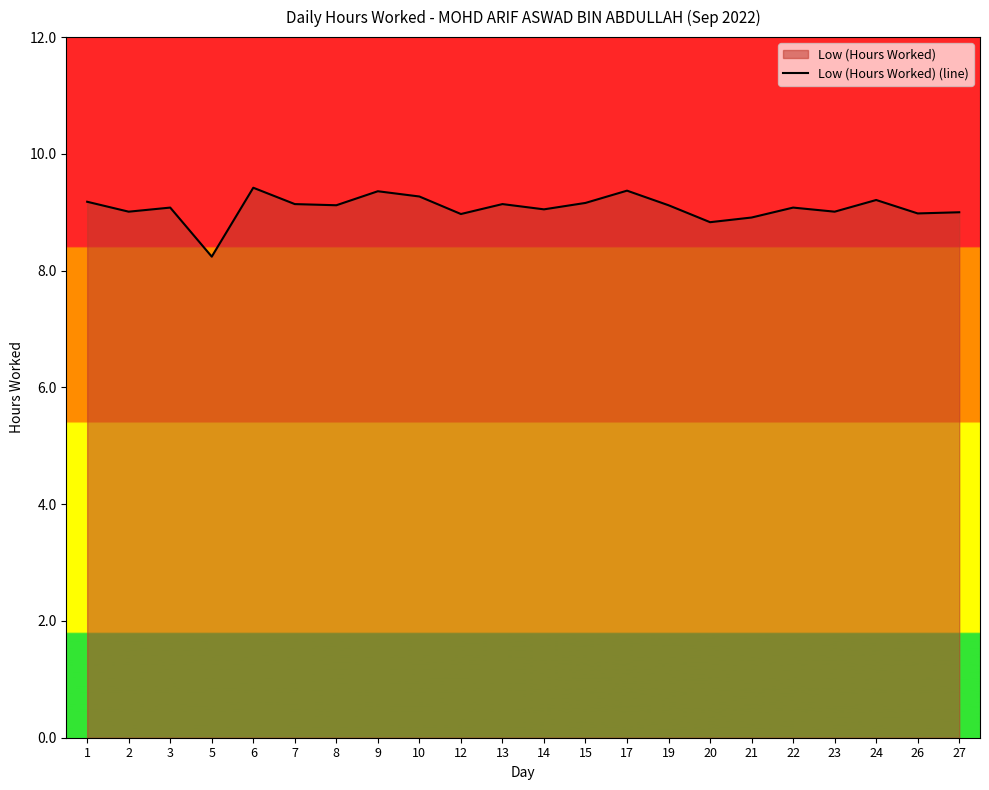

How many values exceed 9?

16